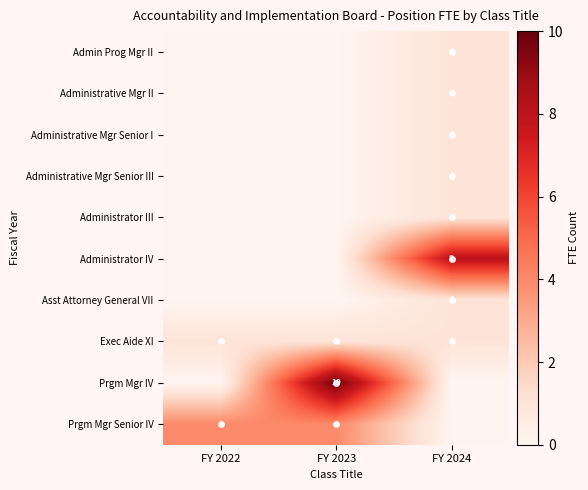

Is the value of Administrative Mgr II at FY 2023 greater than the value of Prgm Mgr IV at FY 2024?

No